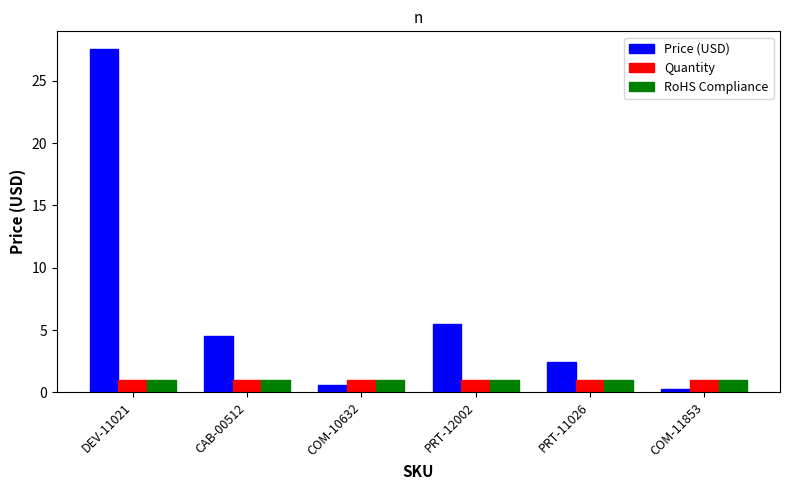

Between CAB-00512 and COM-11853, which series saw the biggest shift?

Price (USD)